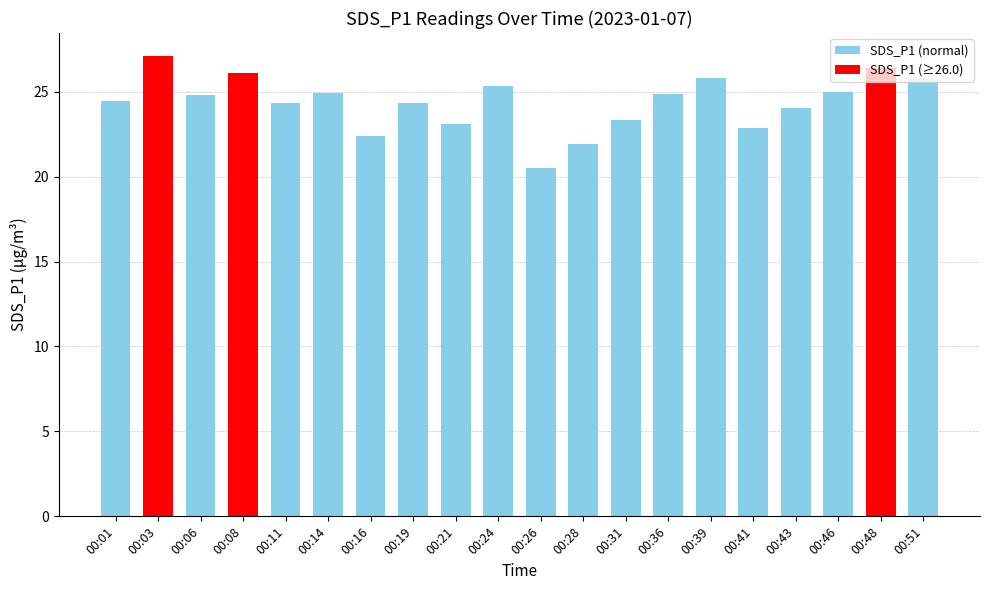

What value does the data have at 00:46?

25.0